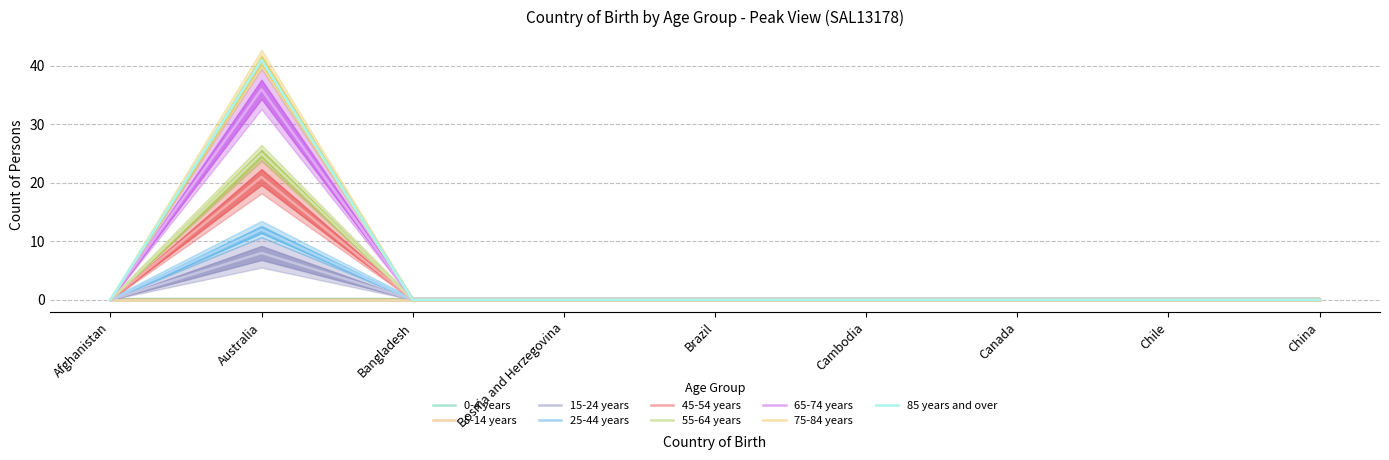

What is the maximum value for 75-84 years?

41